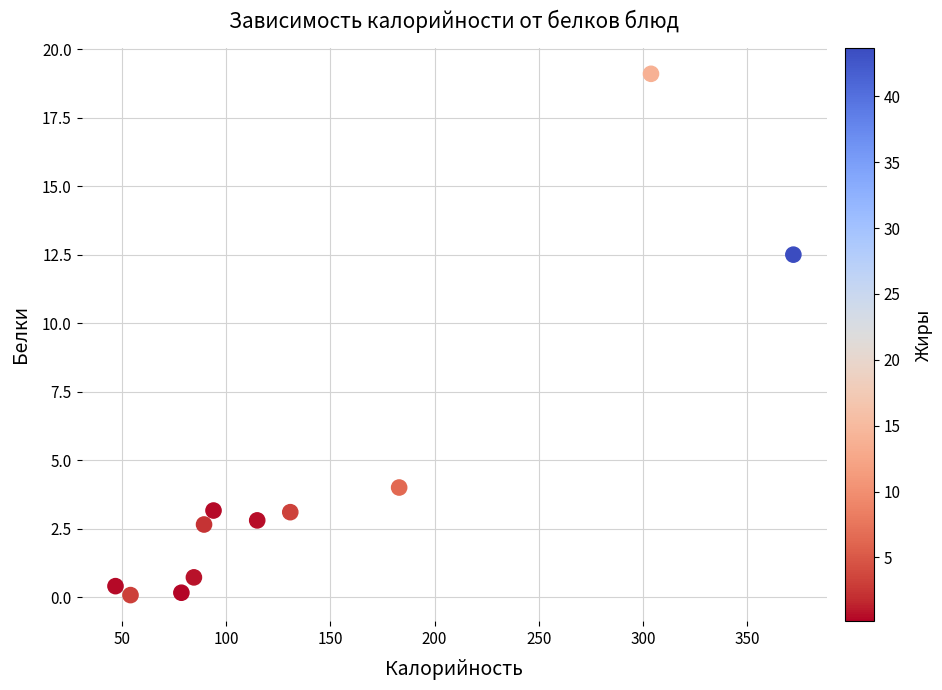

What Y value in the scatter plot is closest to 9?

12.5